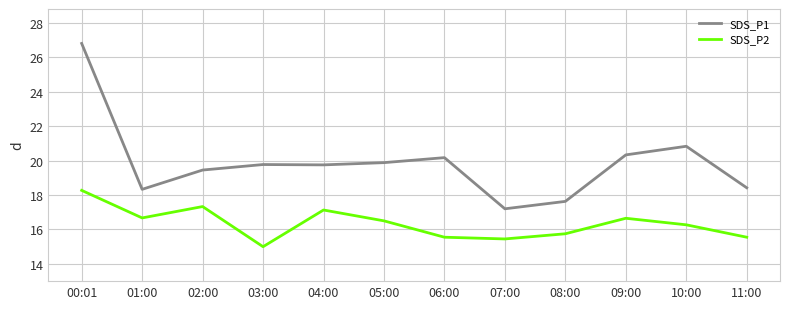

The SDS_P2 series shows 26.0 at 02:00. True or false?

False